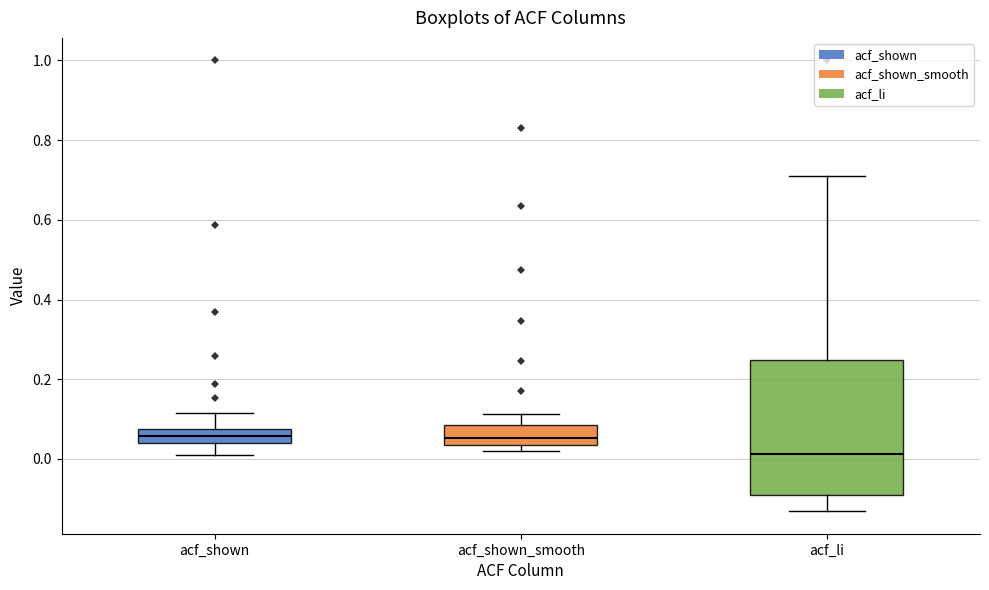

Comparing the boxes themselves (not the whiskers), which one is the tallest?

acf_li